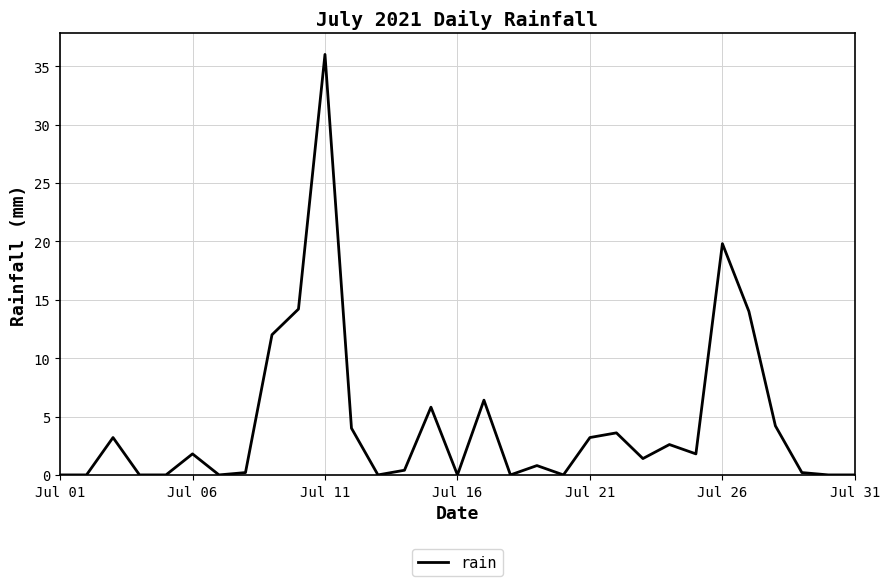

What is the sum of all values?

135.6